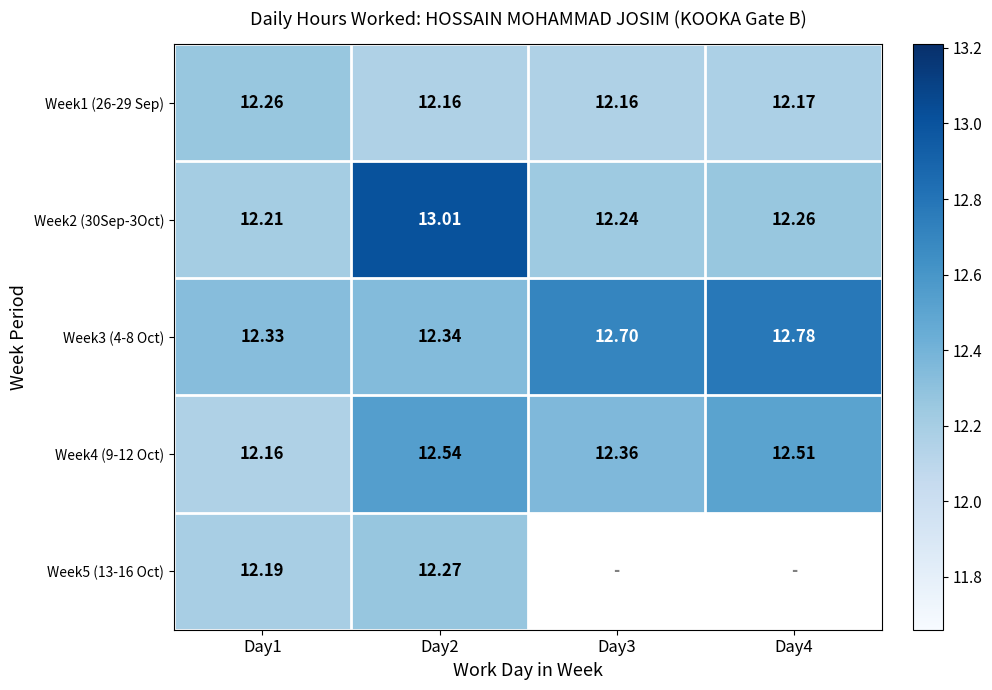

Is the value of Week4 (9-12 Oct) at Day3 greater than the value of Week3 (4-8 Oct) at Day4?

No